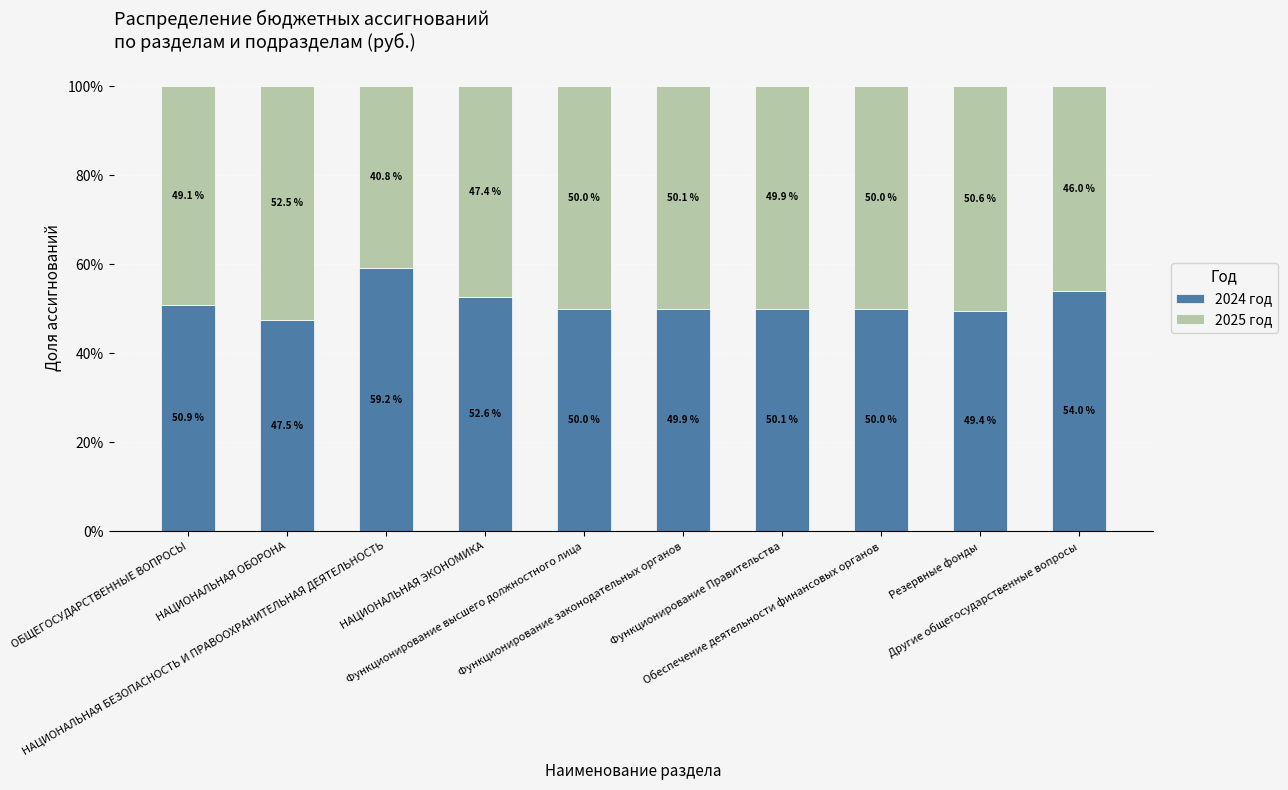

At how many categories does at least one series exceed 0?

10